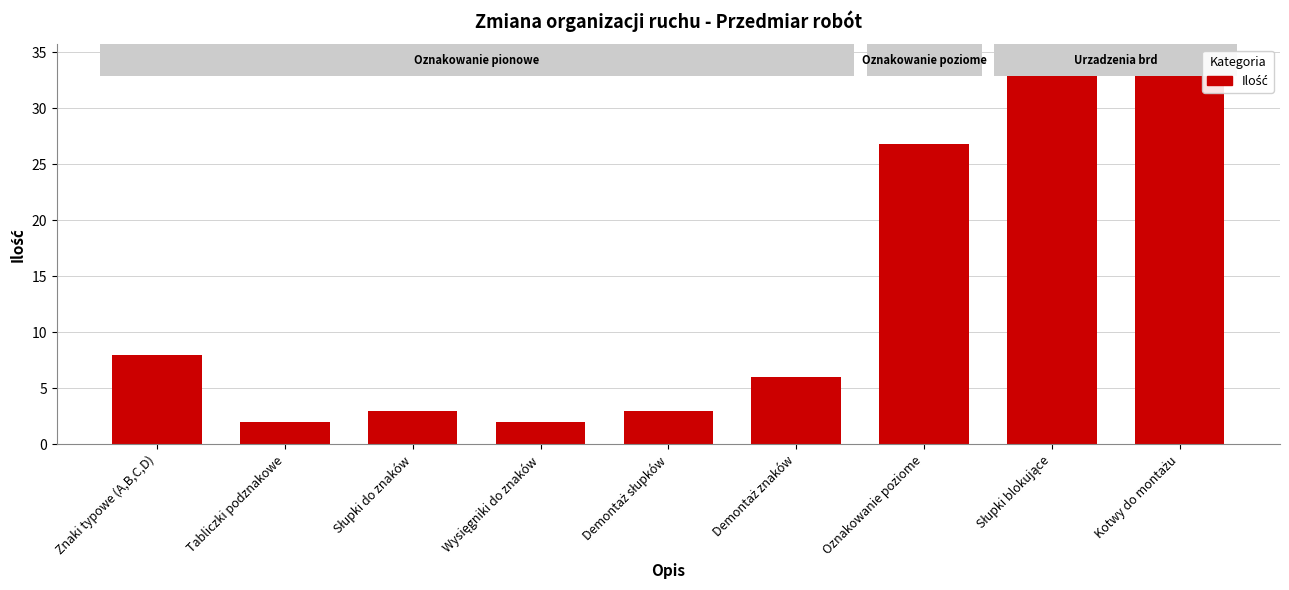

What is the minimum value shown in the chart?

2.0